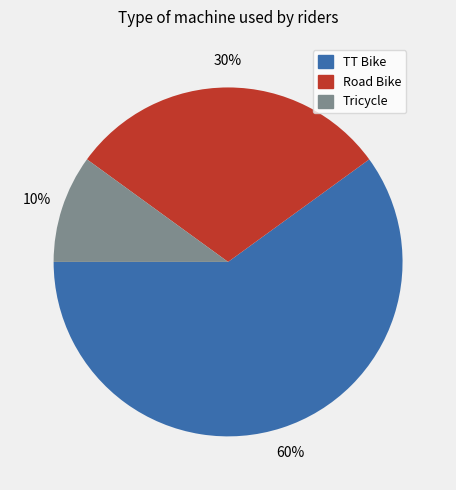

Between TT Bike and Tricycle, which is larger?

TT Bike